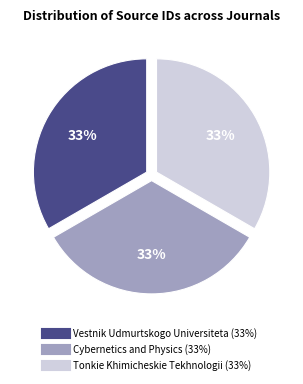

Is the sum of Cybernetics and Physics and Vestnik Udmurtskogo Universiteta greater than half?

Yes